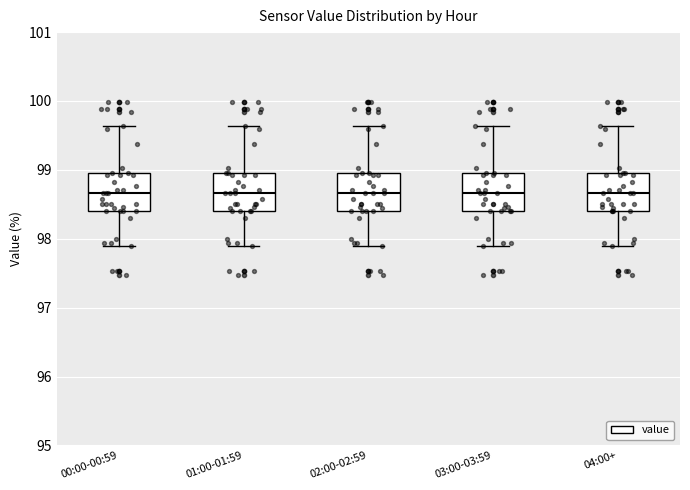

Reading left to right, read every box against the y-axis: the position of its median line, the range the box covers, and the ends of its whiskers. The values are not printed on the chart, so give them approximately, as read against the axis.

00:00-00:59: median 98.7, box 98.4 to 99.0, whiskers 97.9 to 99.6
01:00-01:59: median 98.7, box 98.4 to 99.0, whiskers 97.9 to 99.6
02:00-02:59: median 98.7, box 98.4 to 99.0, whiskers 97.9 to 99.6
03:00-03:59: median 98.7, box 98.4 to 99.0, whiskers 97.9 to 99.6
04:00+: median 98.7, box 98.4 to 99.0, whiskers 97.9 to 99.6